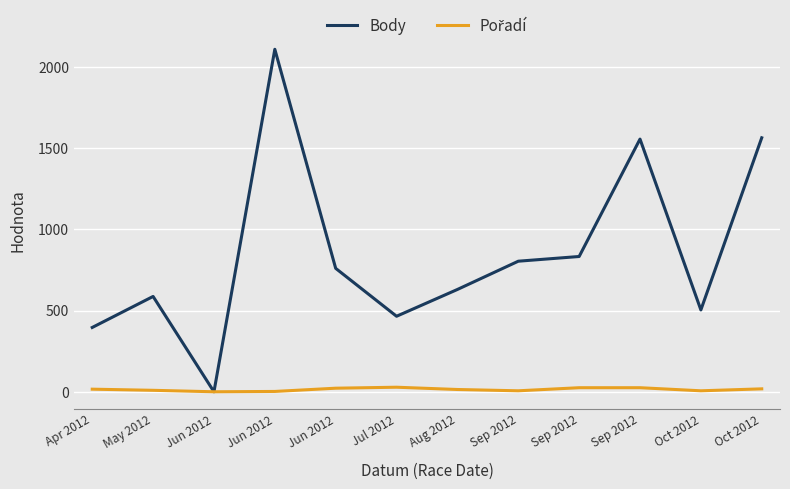

How many lines are shown in the chart?

2